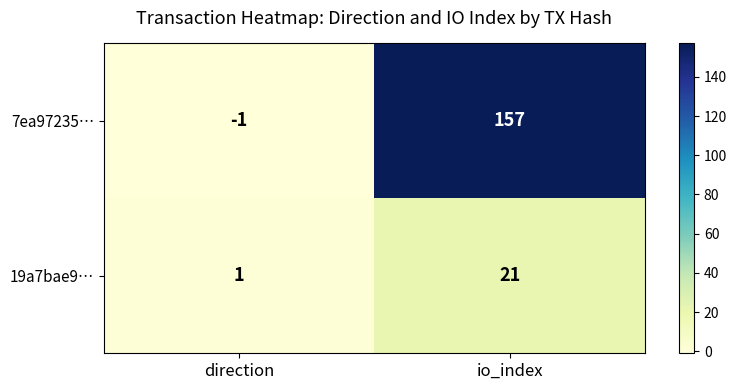

What is the sum of all 7ea97235… values?

156